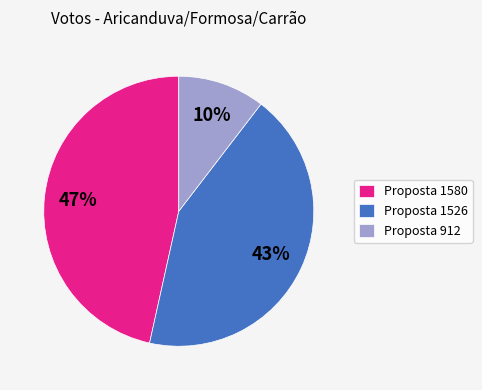

Do Proposta 1526 and Proposta 912 together represent more than half of the pie?

Yes